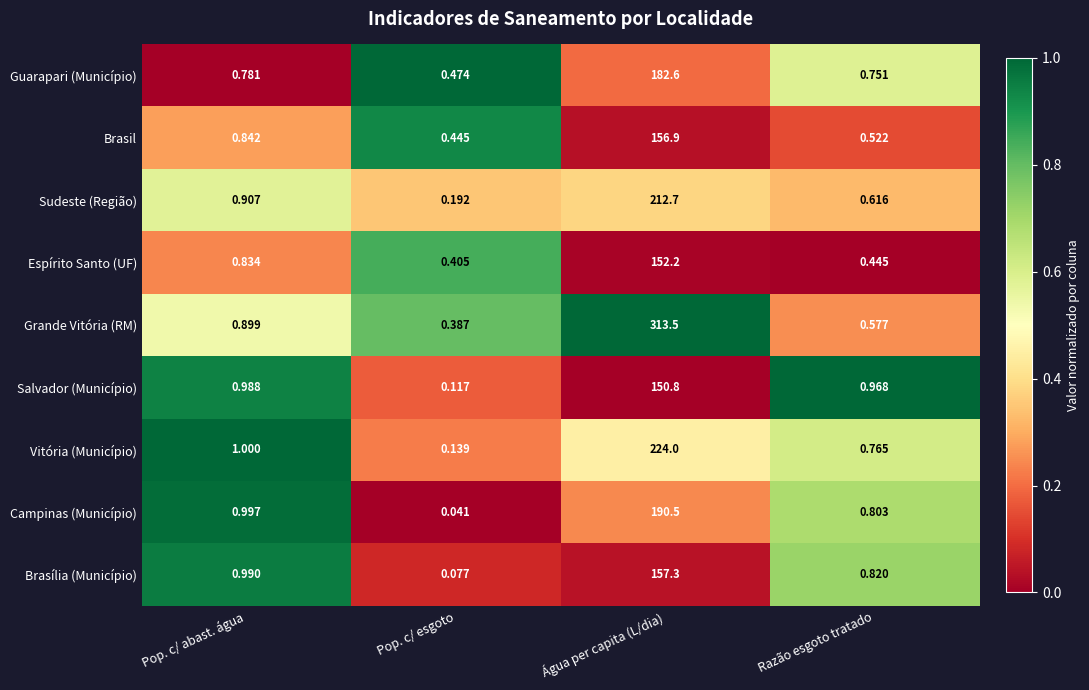

Rank the series at Pop. c/ esgoto from lowest to highest value.

Campinas (Município), Brasília (Município), Salvador (Município), Vitória (Município), Sudeste (Região), Grande Vitória (RM), Espírito Santo (UF), Brasil, Guarapari (Município)